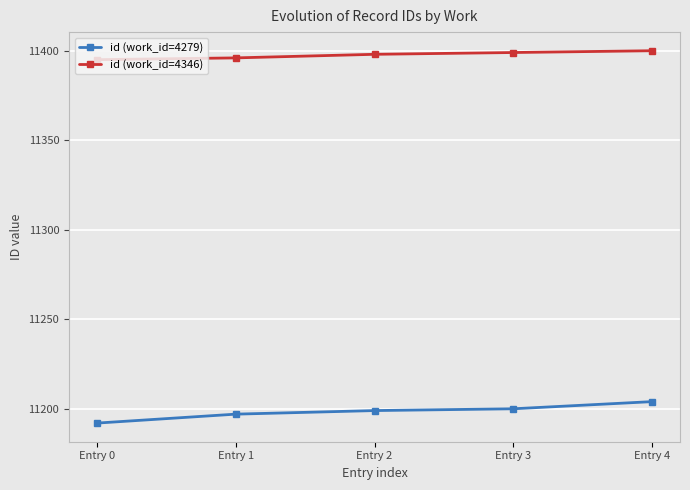

What is the approximate value of id (work_id=4279) at Entry 0, to the nearest 5?

11190